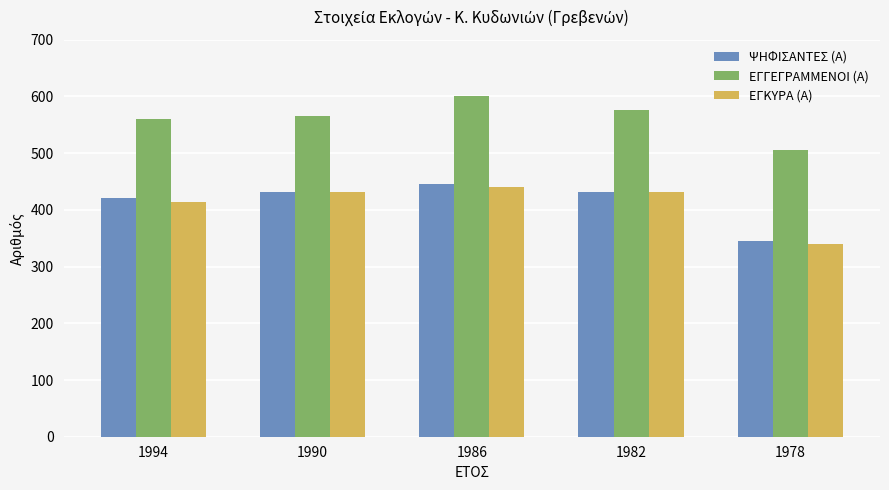

What is the total value across all series at 1990?

1429